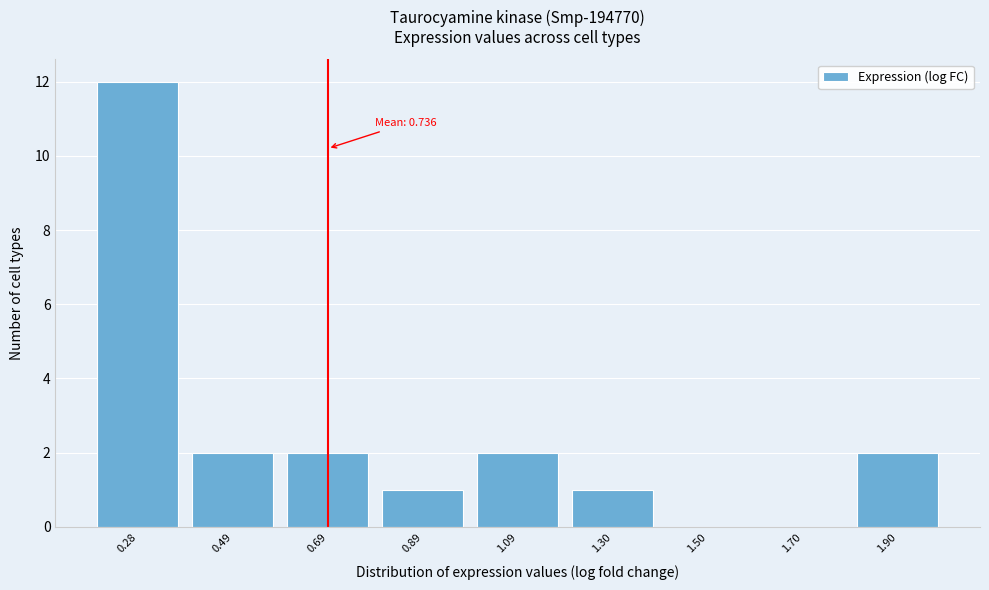

Reading right to left, extract all data points from this chart.

1.90=2	1.70=0	1.50=0	1.30=1	1.09=2	0.89=1	0.69=2	0.49=2	0.28=12